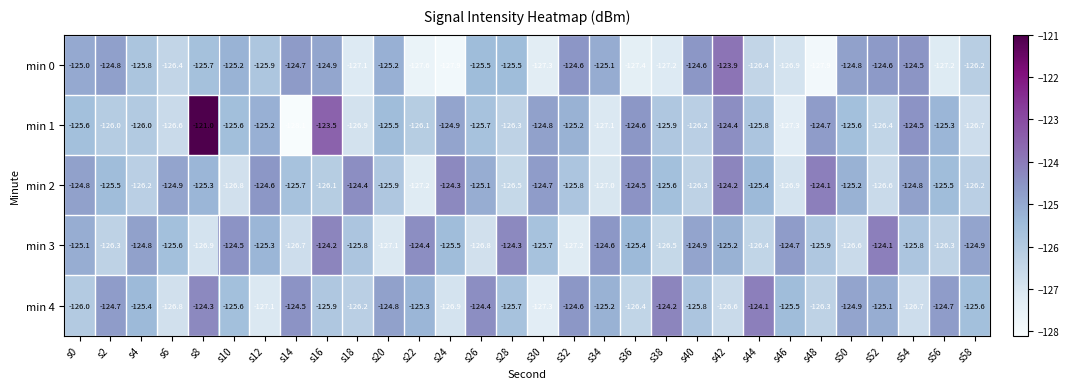

At which category is the sum across all series the highest?

s8